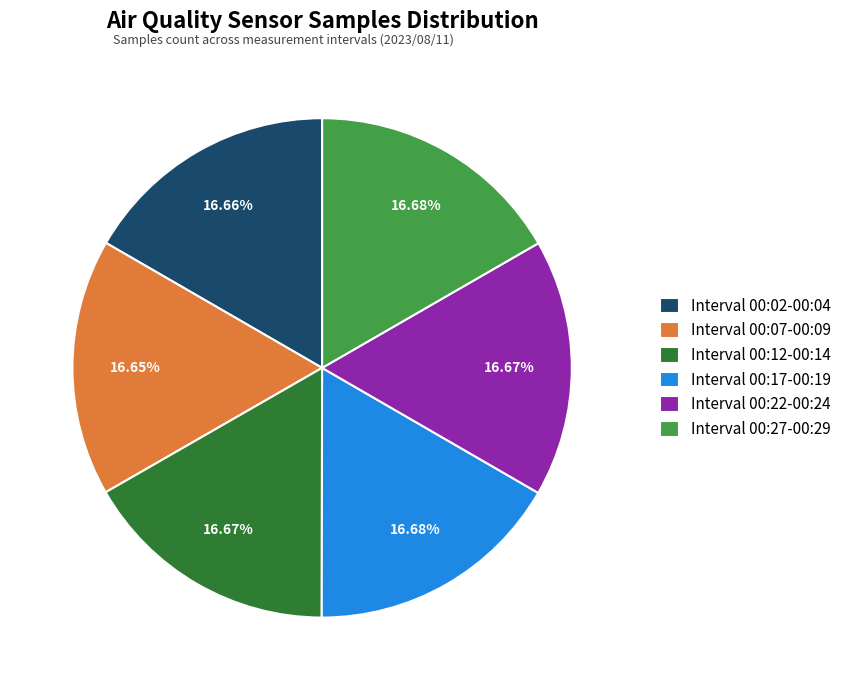

Does Interval 00:12-00:14 account for over 50% of the chart?

No